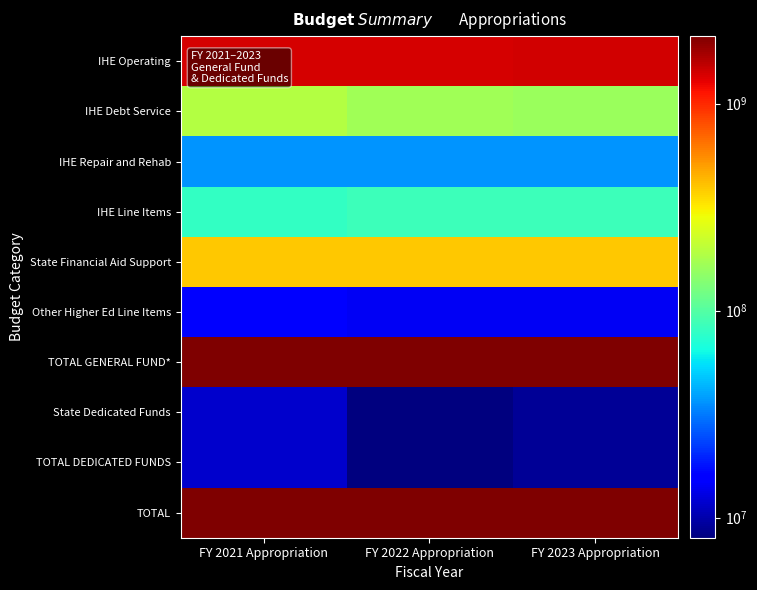

At which category does the chart reach its minimum across all series?

FY 2022 Appropriation